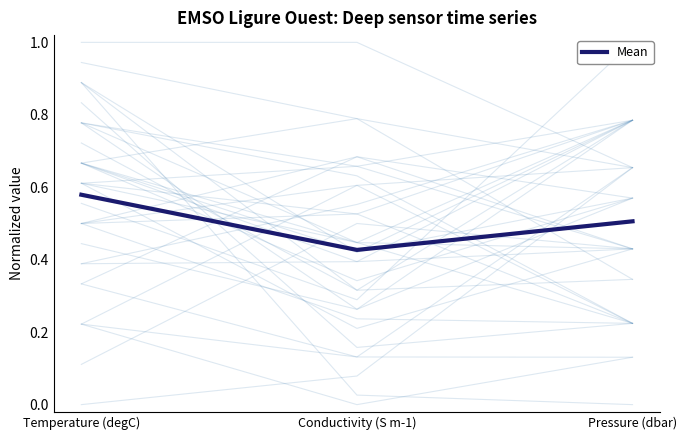

Where is the data nearest to the value 0?

Conductivity (S m-1)